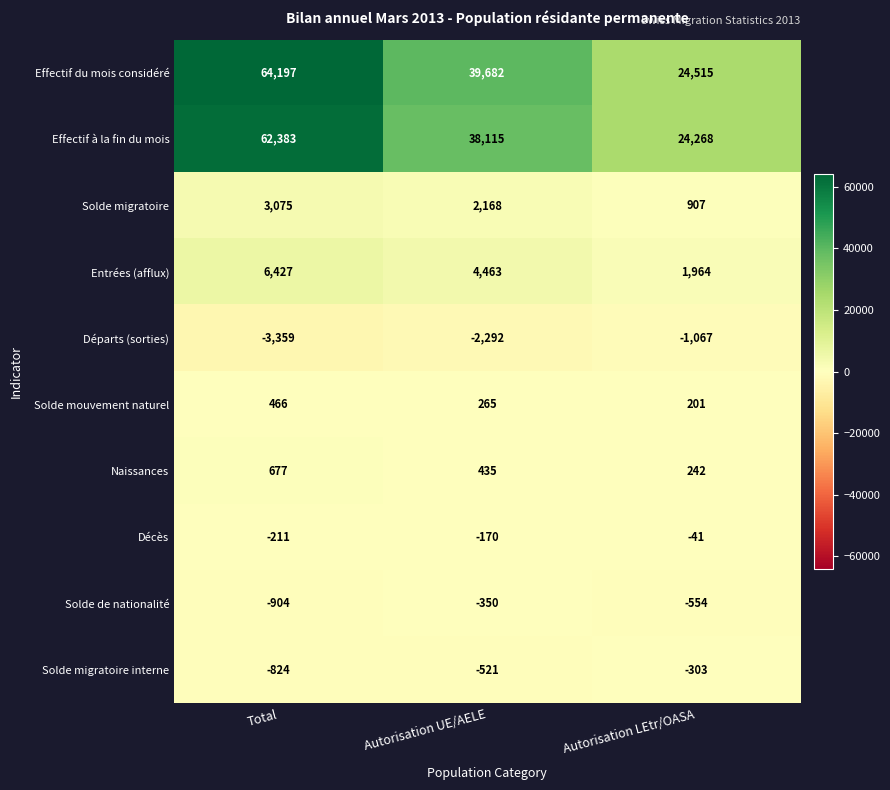

True or false: Solde migratoire has a value of 3023 at Autorisation UE/AELE.

False